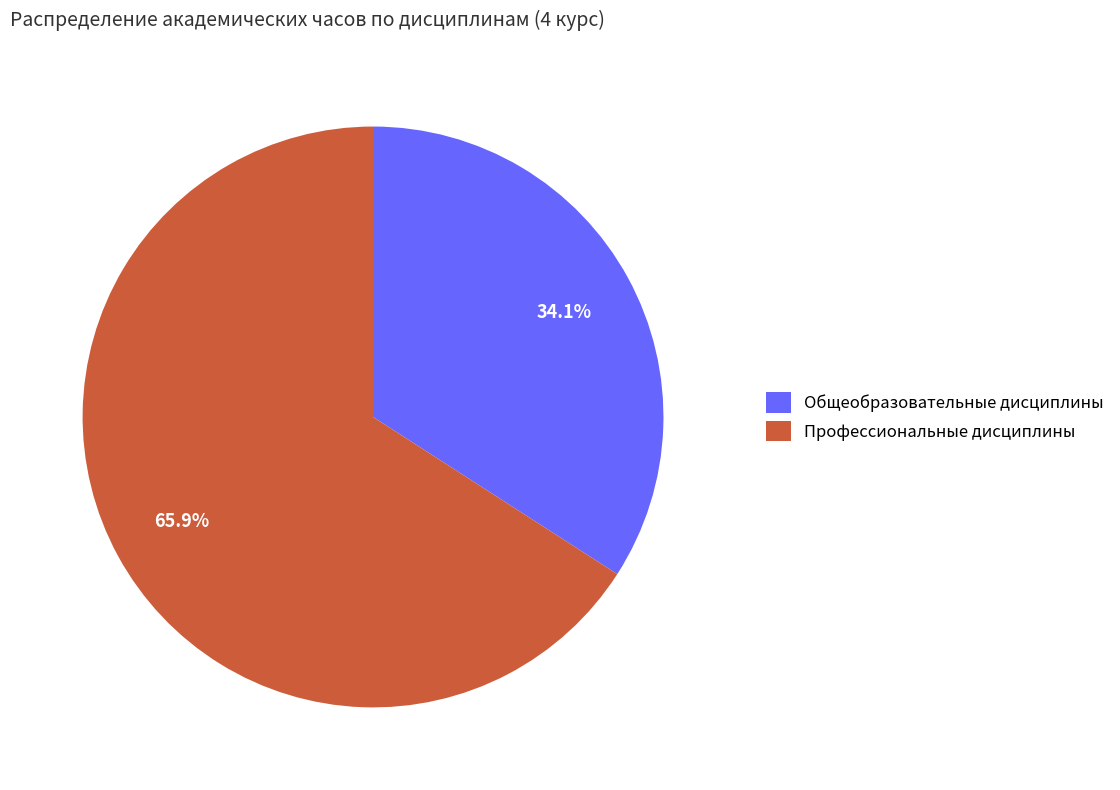

Combined, what portion of the pie is Профессиональные дисциплины and Общеобразовательные дисциплины?

100.0%